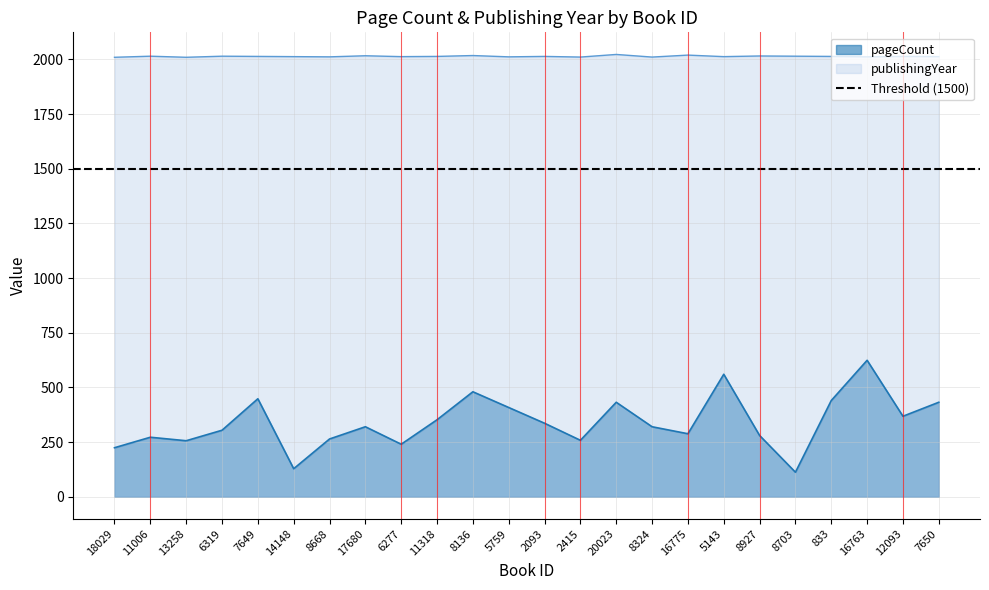

Is the value of pageCount at 5143 greater than the value of publishingYear at 11318?

No